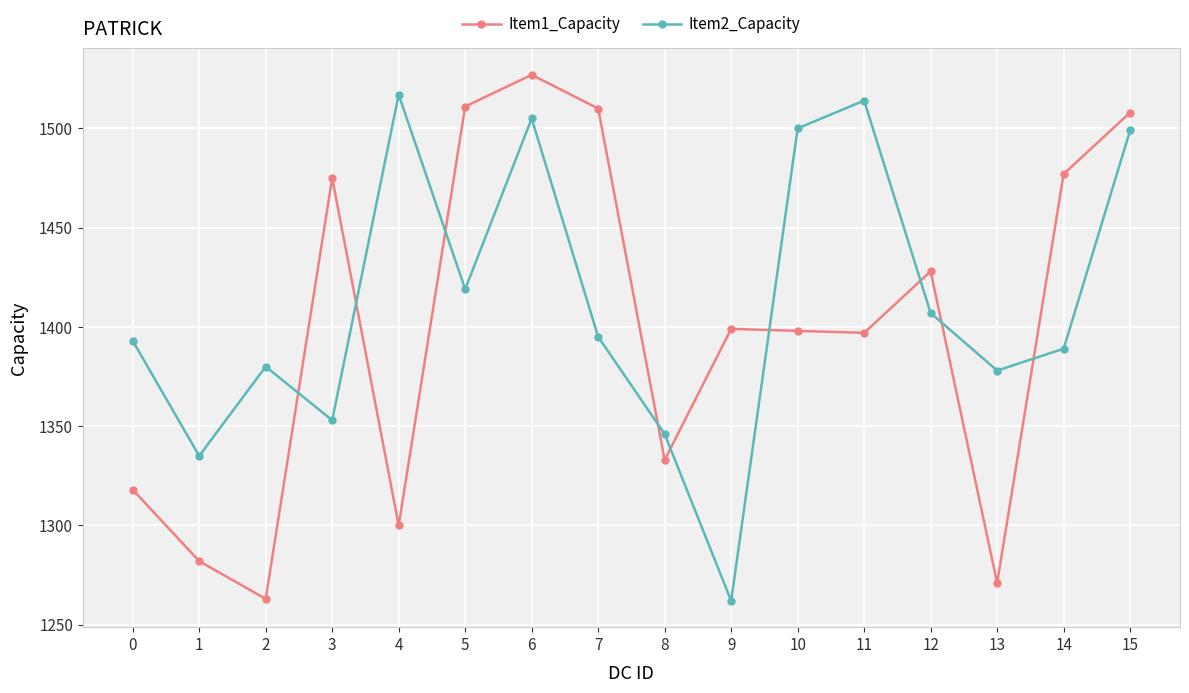

What is the difference between the maximum and minimum values in the Item2_Capacity series?

255